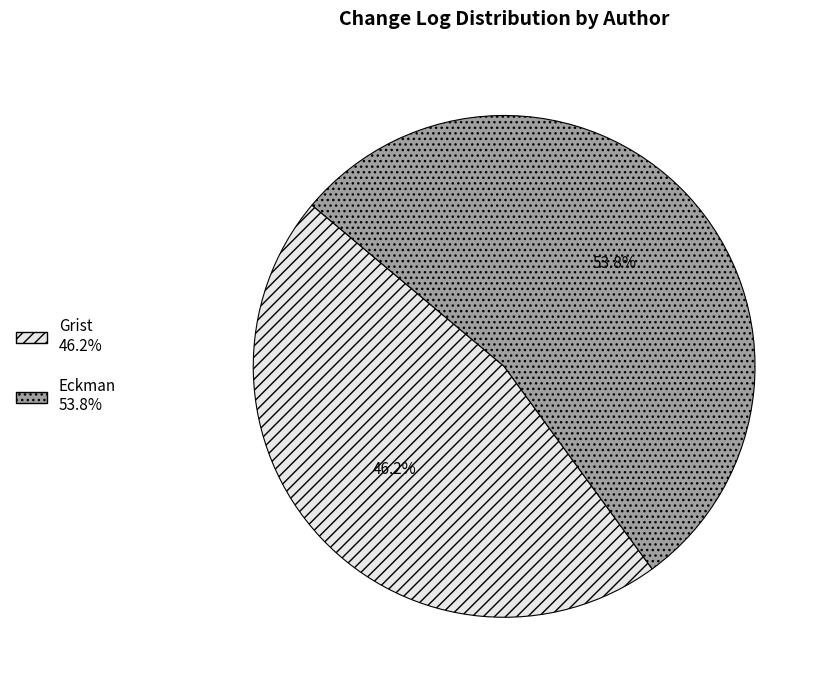

To the nearest percent, what is the combined percentage of Grist and Eckman?

100%